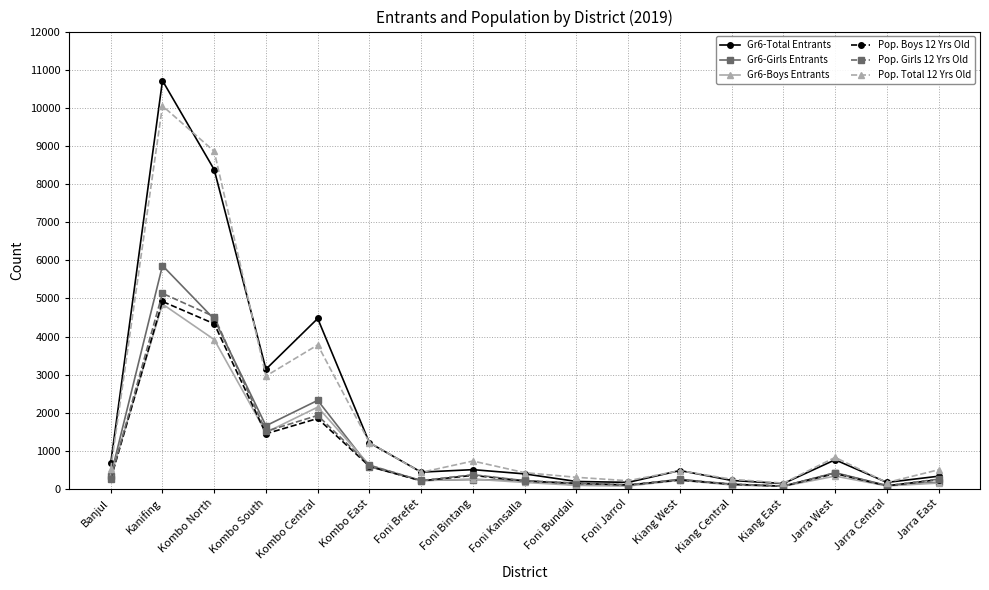

What is the sum of the Pop. Boys 12 Yrs Old values at Foni Bundali and Foni Bintang?

509